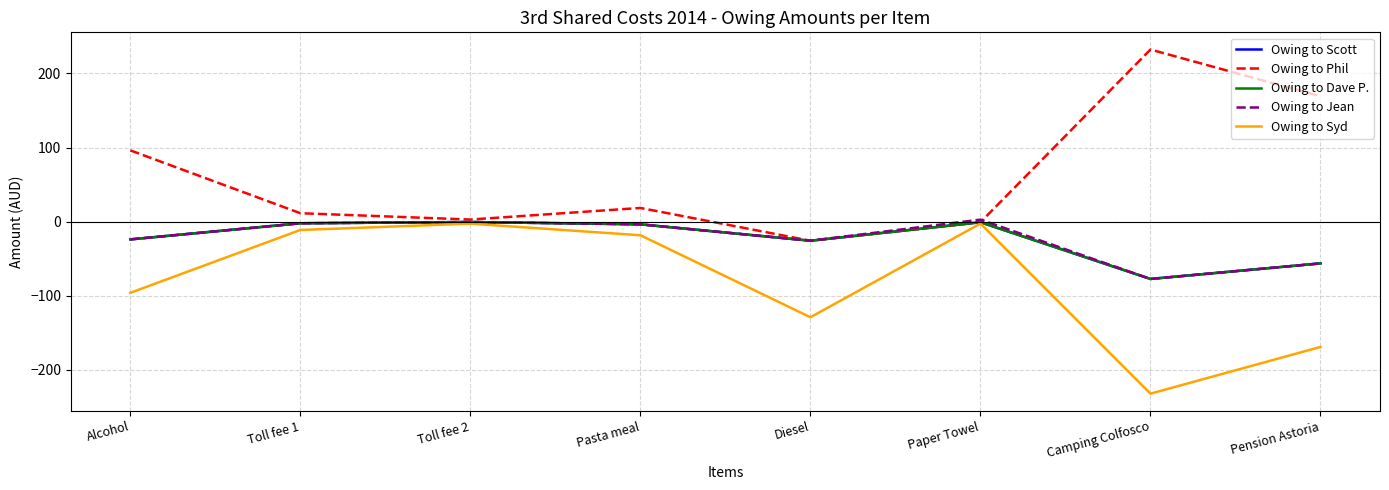

Does the chart have visible grid lines?

Yes